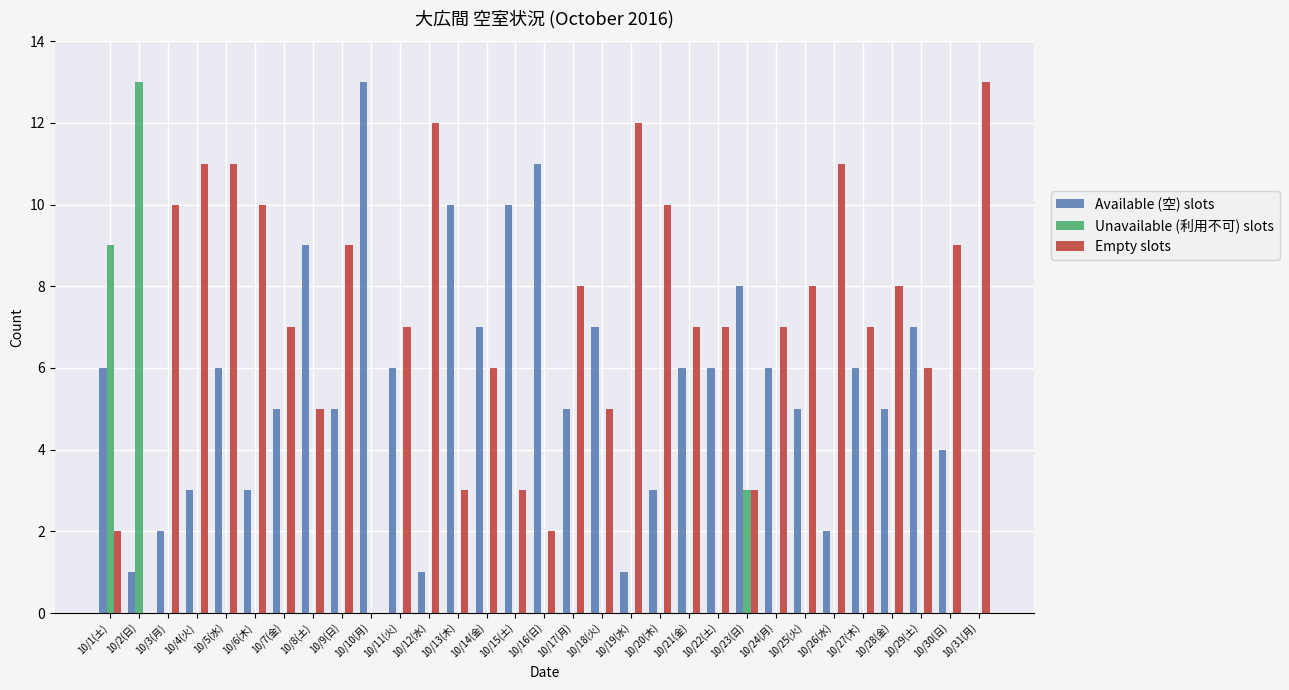

Which category has the highest value in the Unavailable (利用不可) slots series?

10/2(日)